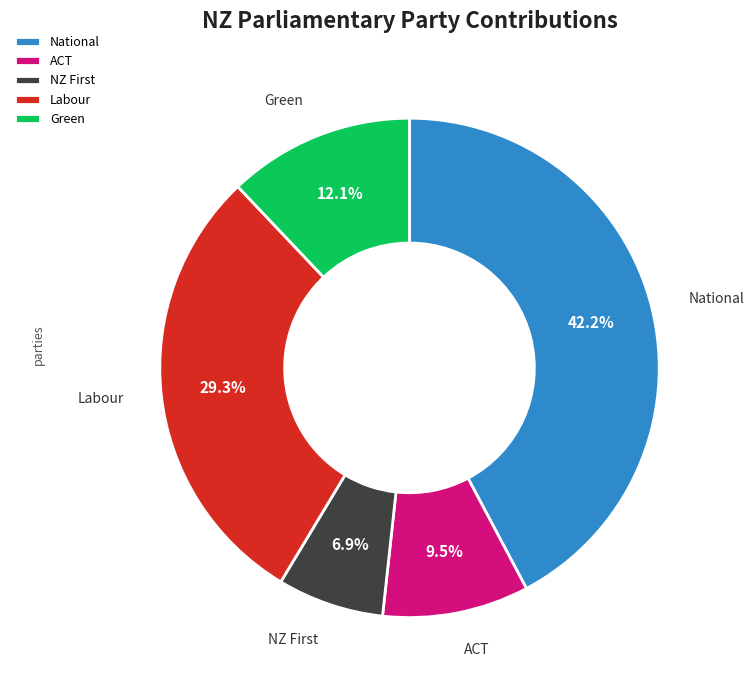

Is Labour the majority of the pie?

No